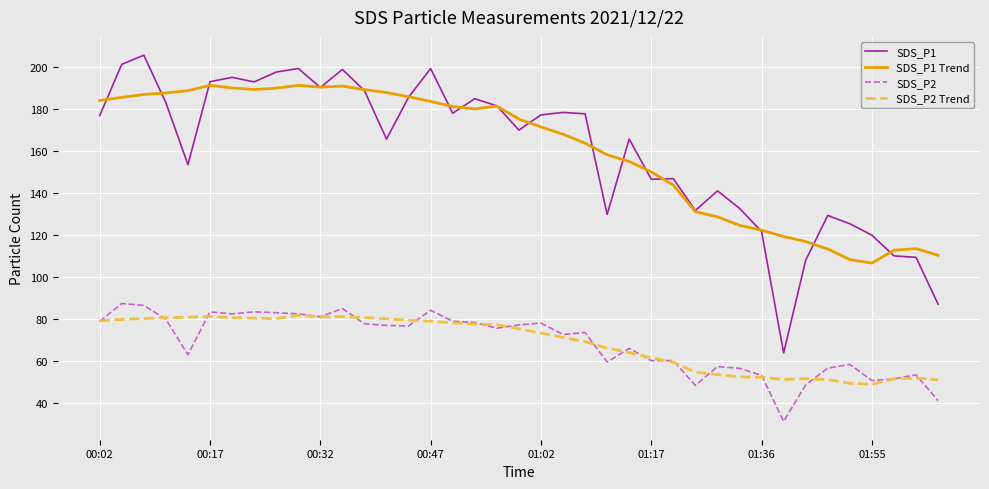

Which series has the widest spread of values?

SDS_P1